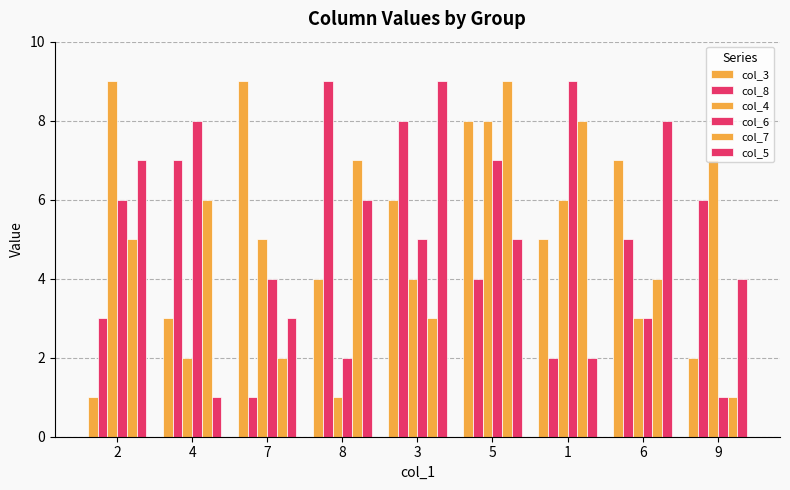

Reading left to right, extract all data points from this chart.

col_3: 2=1	4=3	7=9	8=4	3=6	5=8	1=5	6=7	9=2
col_8: 2=3	4=7	7=1	8=9	3=8	5=4	1=2	6=5	9=6
col_4: 2=9	4=2	7=5	8=1	3=4	5=8	1=6	6=3	9=7
col_6: 2=6	4=8	7=4	8=2	3=5	5=7	1=9	6=3	9=1
col_7: 2=5	4=6	7=2	8=7	3=3	5=9	1=8	6=4	9=1
col_5: 2=7	4=1	7=3	8=6	3=9	5=5	1=2	6=8	9=4